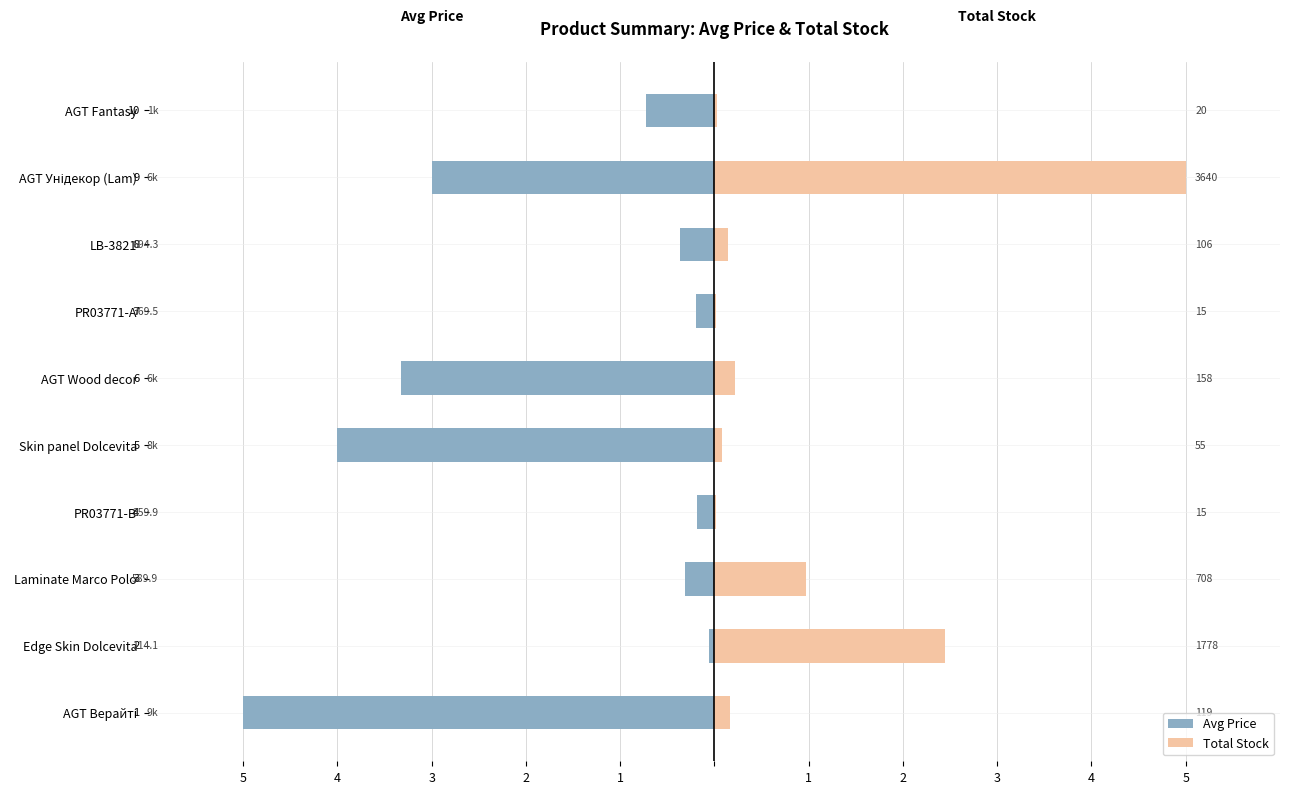

At Laminate Marco Polo, list the series in order from largest to smallest.

Total Stock, Avg Price